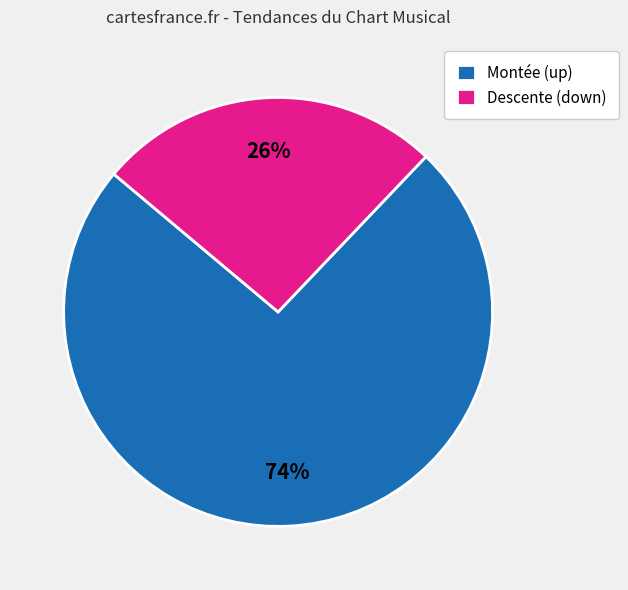

Is it true that Descente (down) is 16% of the pie?

False